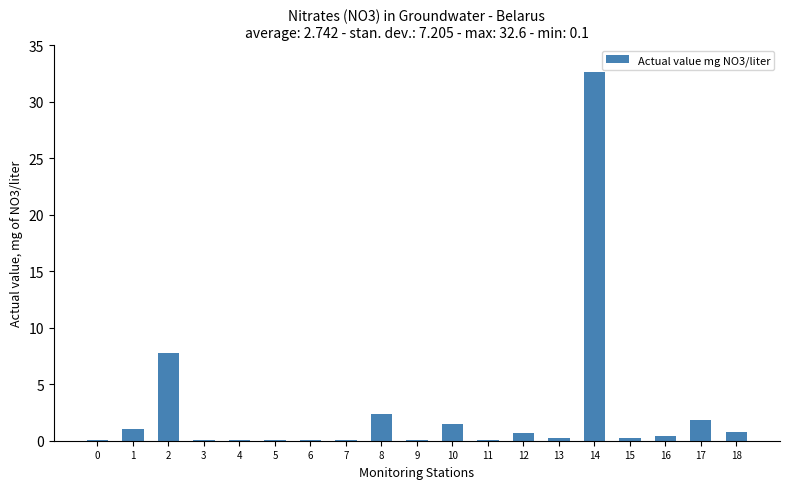

Where is the data nearest to the value 16?

2